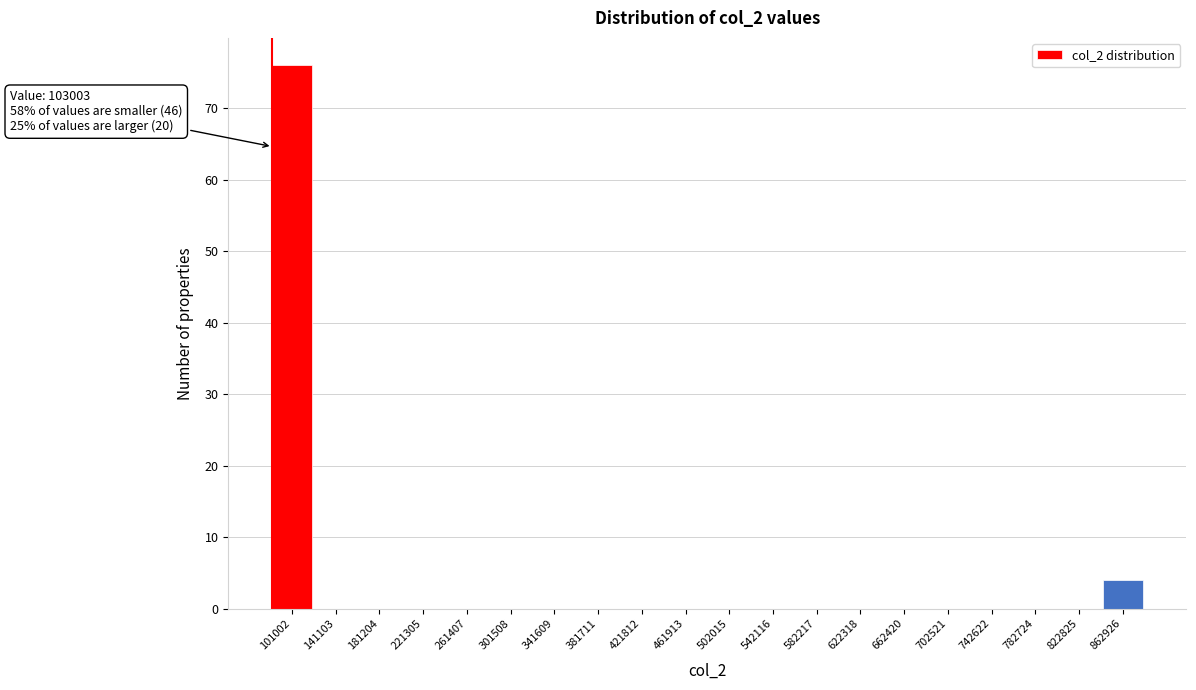

Reading right to left, transcribe all the data shown in this chart.

862926=4	822825=0	782724=0	742622=0	702521=0	662420=0	622318=0	582217=0	542116=0	502015=0	461913=0	421812=0	381711=0	341609=0	301508=0	261407=0	221305=0	181204=0	141103=0	101002=76